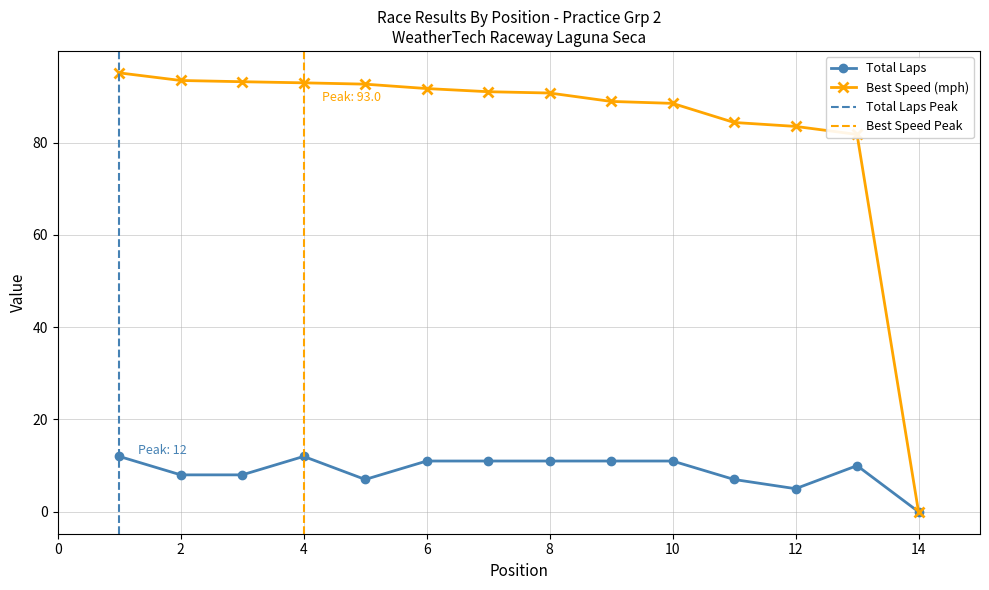

What is the maximum value for Best Speed (mph)?

95.1